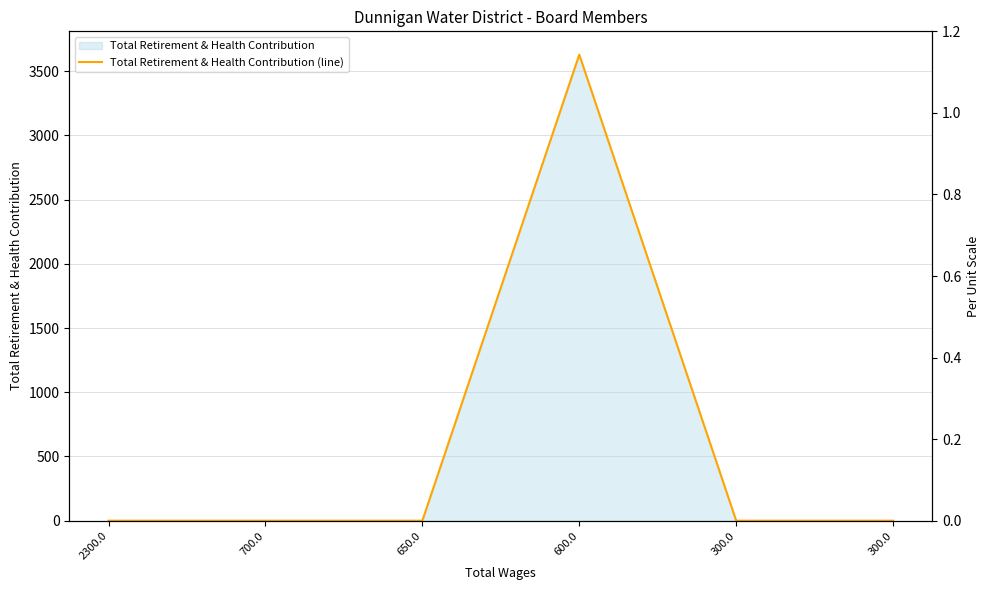

Rank the categories by value from highest to lowest.

600.0, 2300.0, 700.0, 650.0, 300.0, 300.0